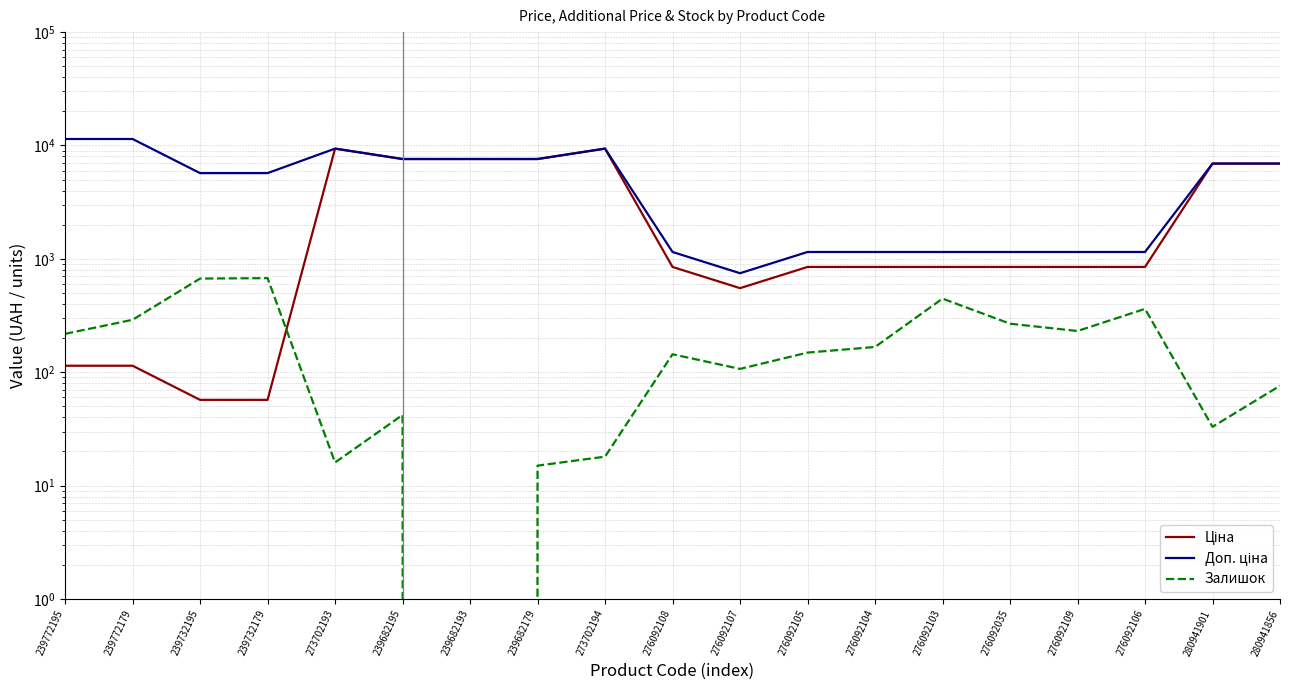

What is the total value across all series at 276092035?

2266.2